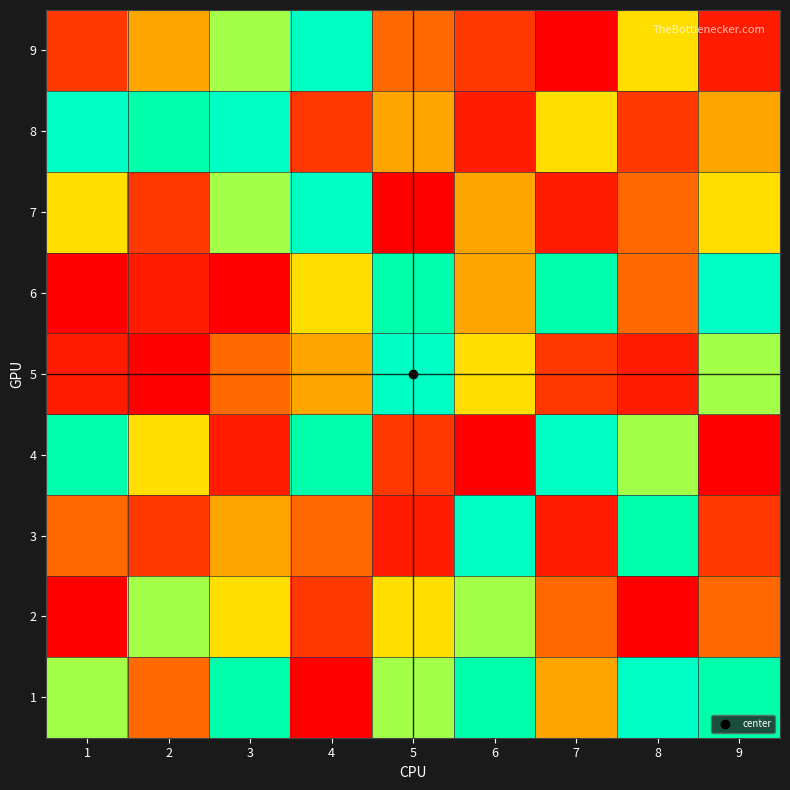

Reading left to right, transcribe all the data shown in this chart.

1: 1=7	2=4	3=9	4=1	5=7	6=9	7=5	8=8	9=9
2: 1=1	2=7	3=6	4=3	5=6	6=7	7=4	8=1	9=4
3: 1=4	2=3	3=5	4=4	5=2	6=8	7=2	8=9	9=3
4: 1=9	2=6	3=2	4=9	5=3	6=1	7=8	8=7	9=1
5: 1=2	2=1	3=4	4=5	5=8	6=6	7=3	8=2	9=7
6: 1=1	2=2	3=1	4=6	5=9	6=5	7=9	8=4	9=8
7: 1=6	2=3	3=7	4=8	5=1	6=5	7=2	8=4	9=6
8: 1=8	2=9	3=8	4=3	5=5	6=2	7=6	8=3	9=5
9: 1=3	2=5	3=7	4=8	5=4	6=3	7=1	8=6	9=2